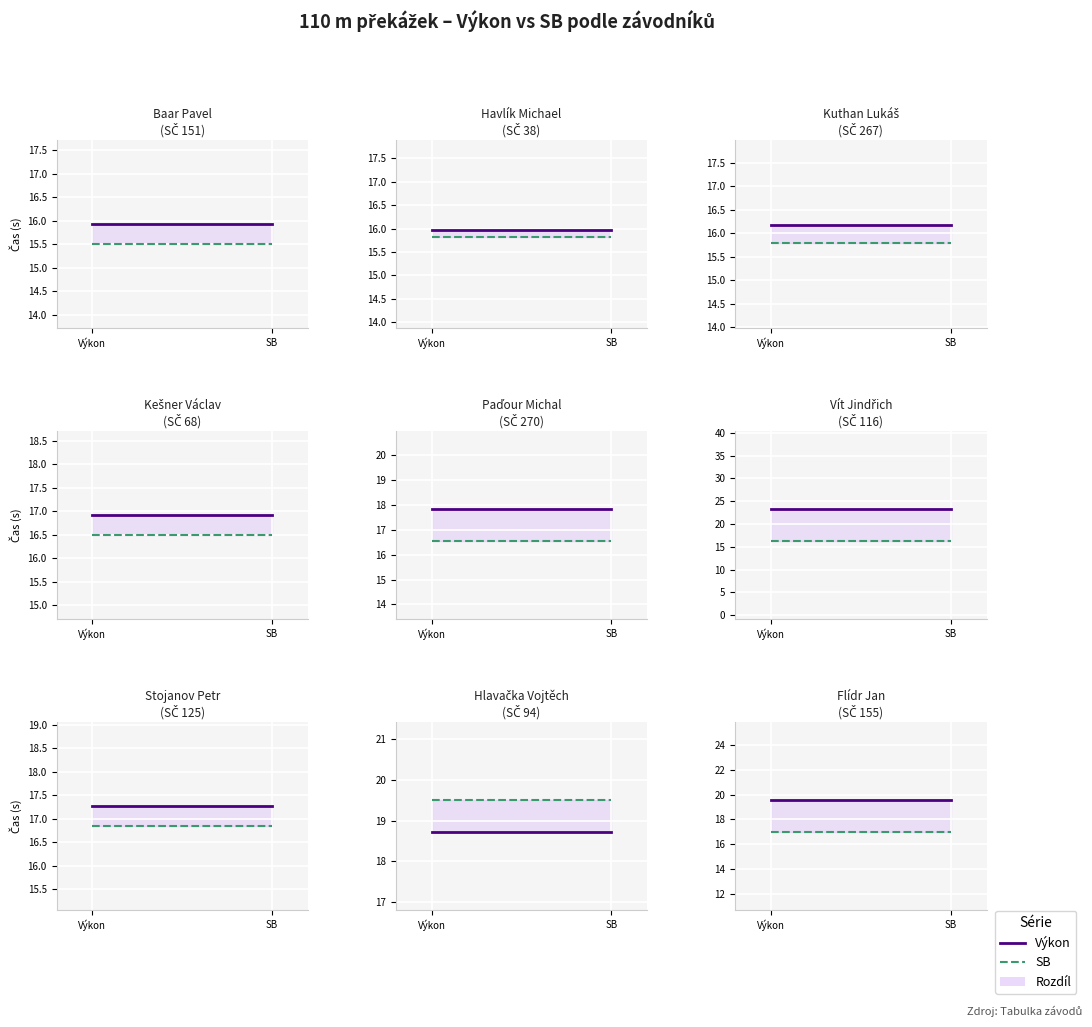

List the series in order of their peak value, lowest first.

SB, Výkon